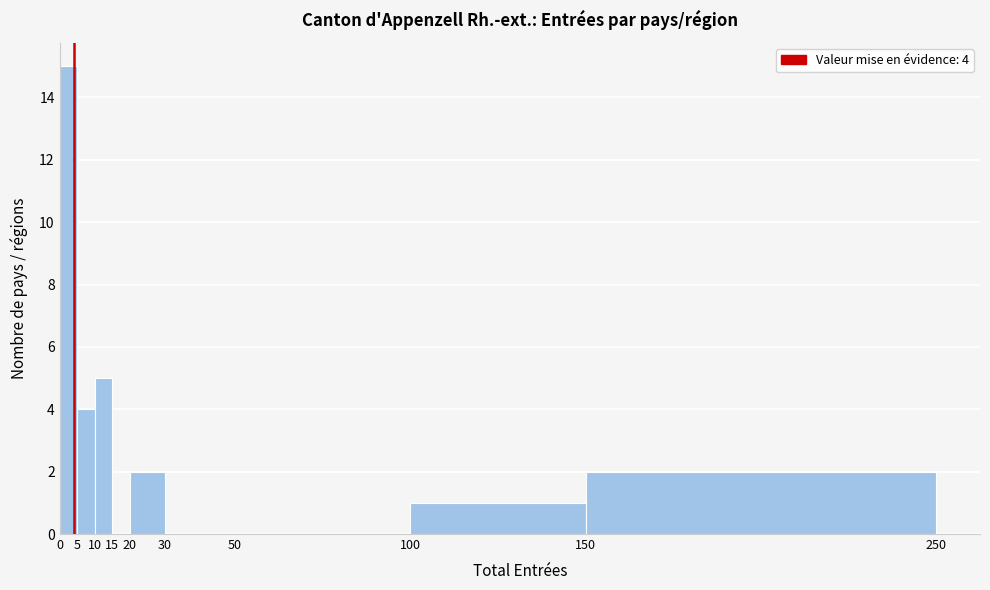

Which range on the x-axis has the tallest bar?

0 to 5